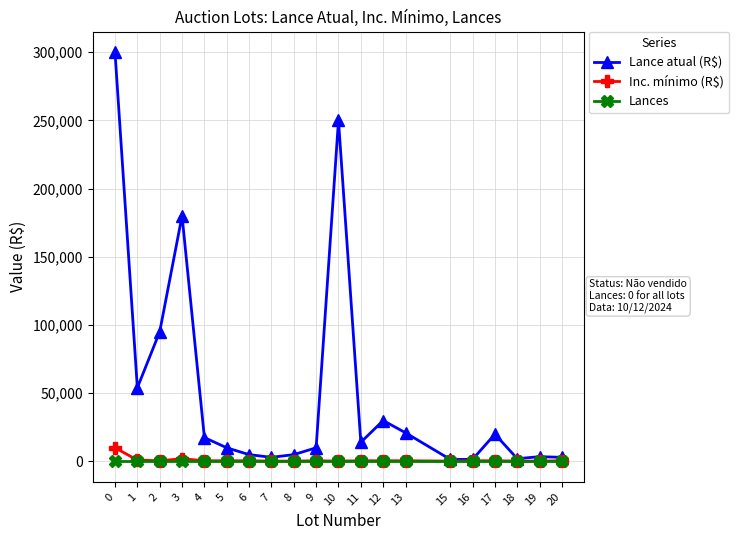

The value of Lance atual (R$) at 4 is 17500. True or false?

True